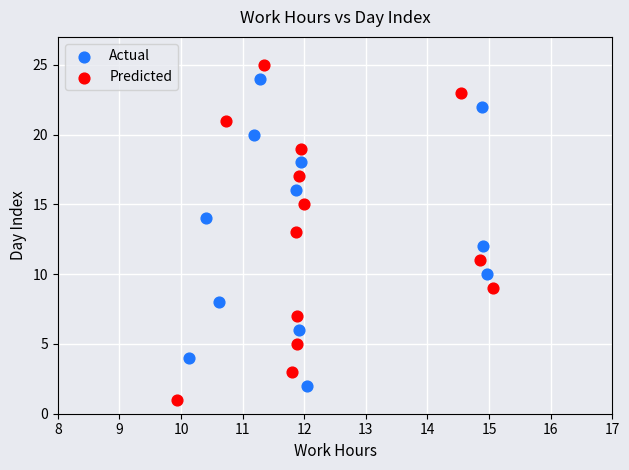

Which series has the largest Y range (max minus min)?

Predicted